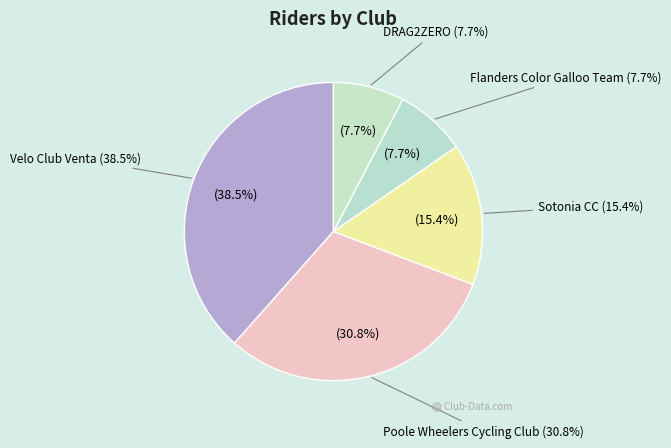

True or false: Velo Club Venta accounts for 38% of the total.

True